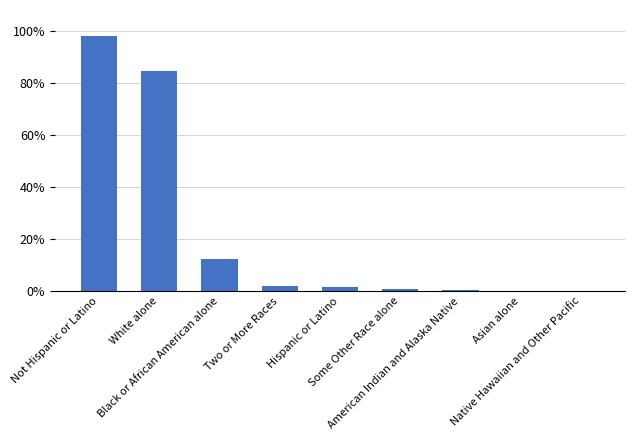

Between Not Hispanic or Latino and Two or More Races, which is larger?

Not Hispanic or Latino